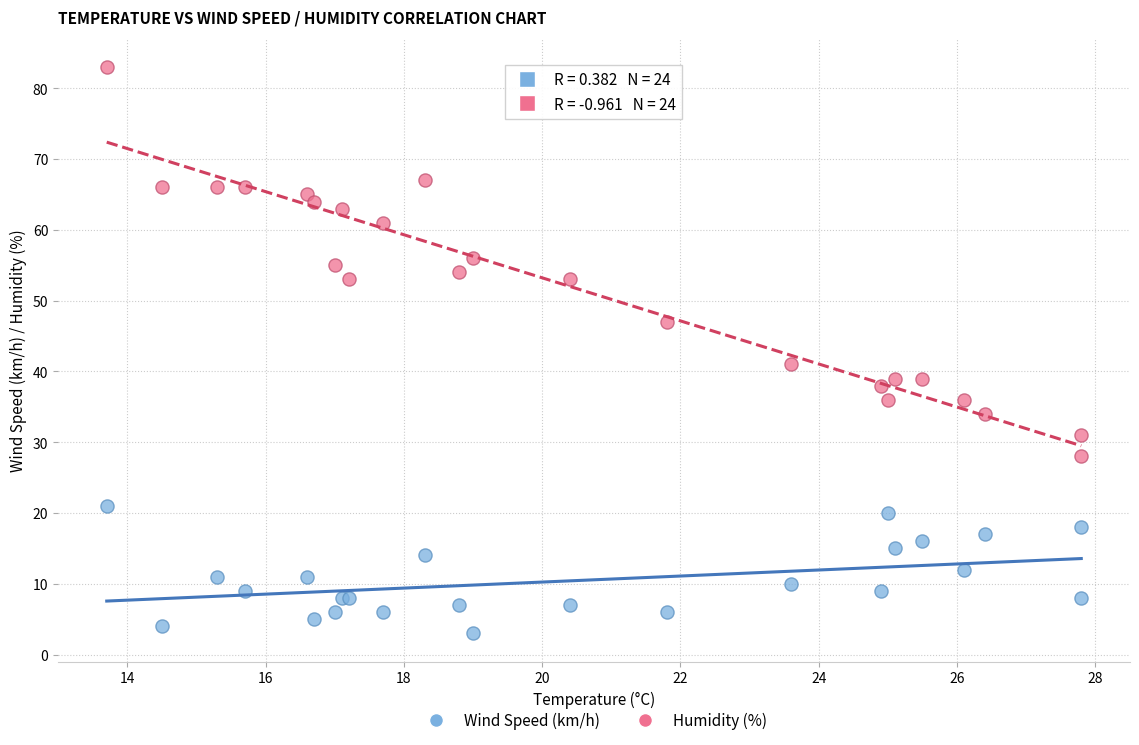

Which series has the widest spread of Y values?

Humidity (%)